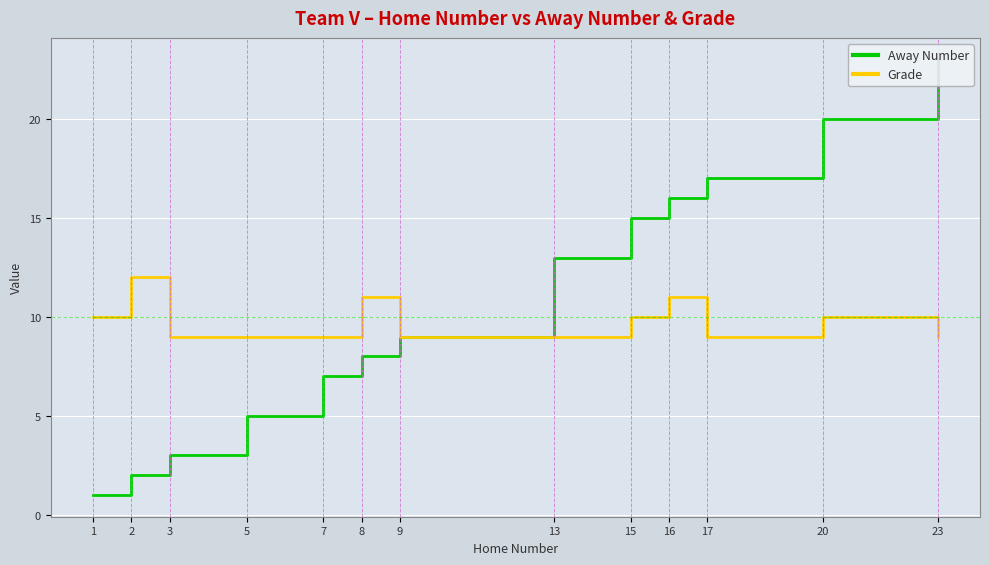

List the series in order of their peak value, lowest first.

Grade, Away Number